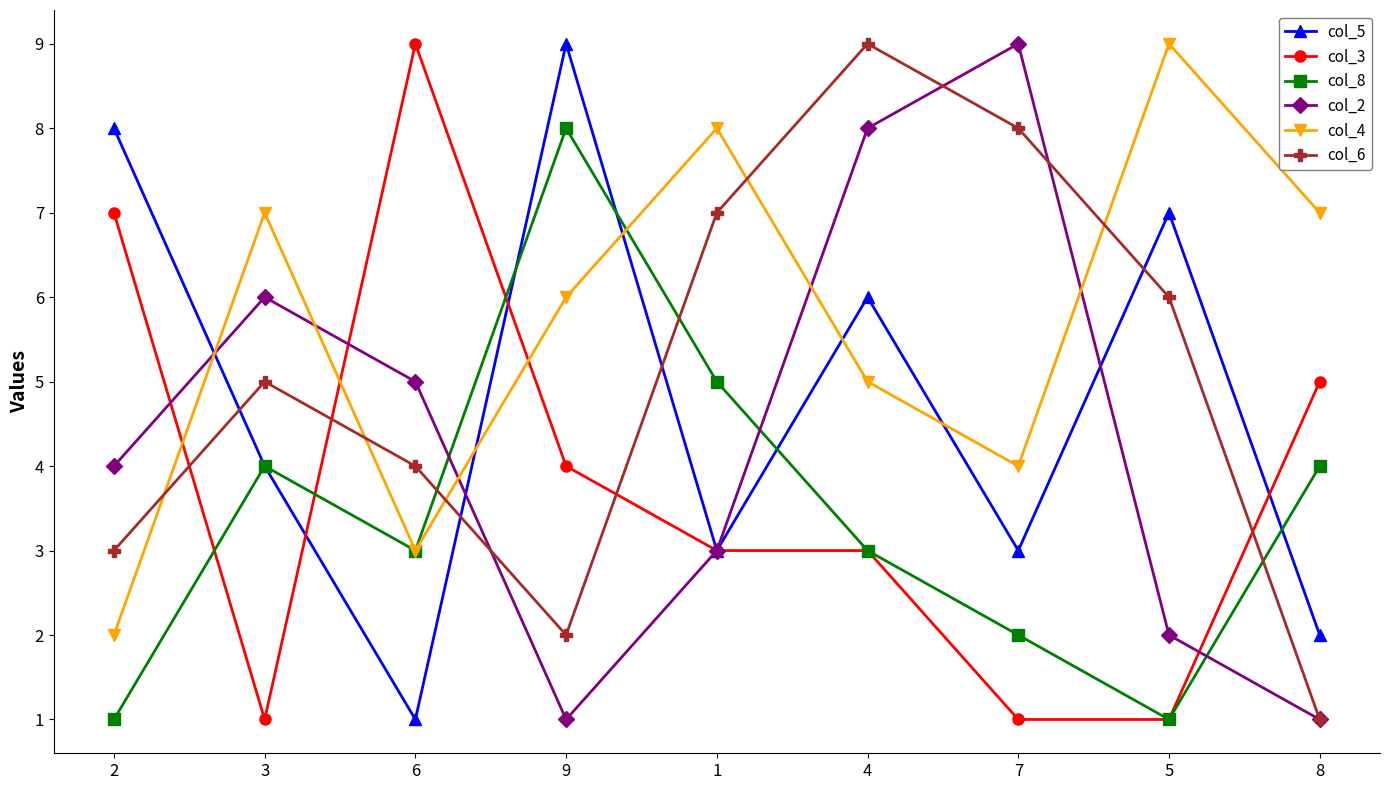

What is the label of the 7th point from the left?

7